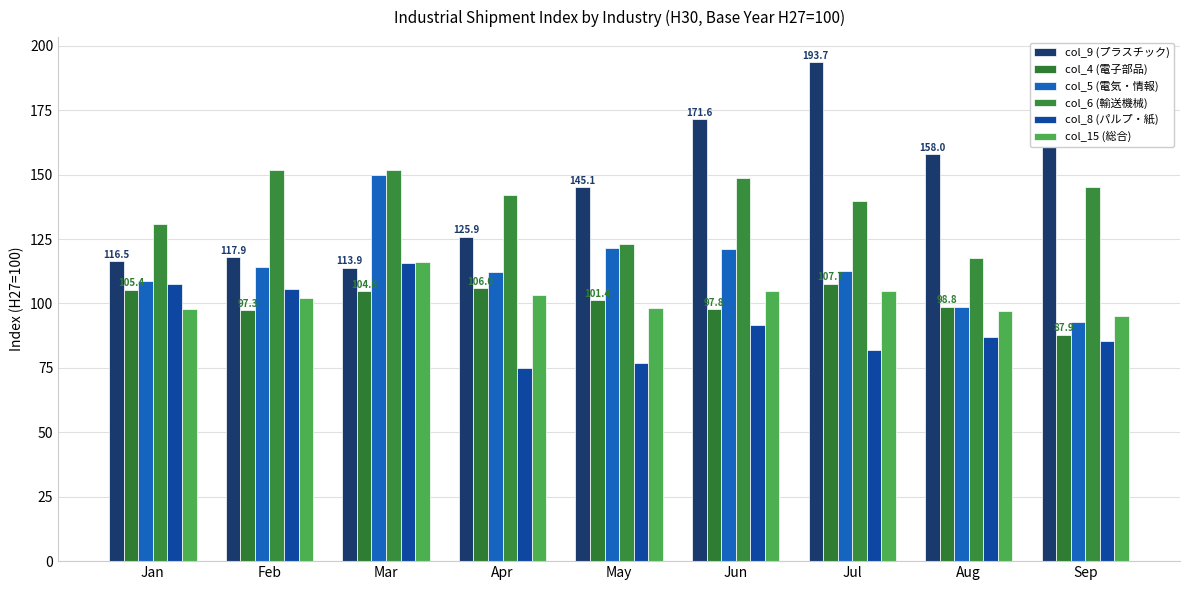

What are all the series names shown in the legend?

col_9 (プラスチック), col_4 (電子部品), col_5 (電気・情報), col_6 (輸送機械), col_8 (パルプ・紙), col_15 (総合)